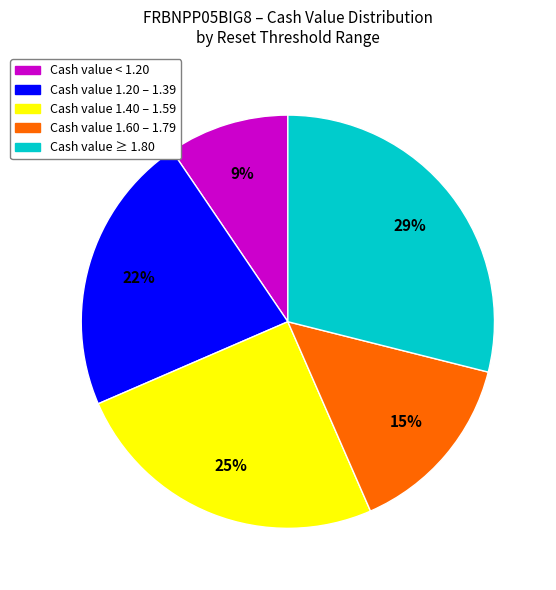

To the nearest percent, what is the average slice percentage?

20%